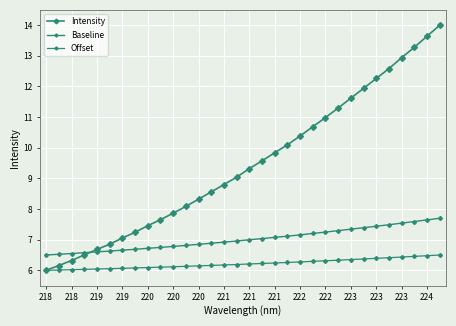

Rank the series by their average value, from highest to lowest.

Intensity, Baseline, Offset